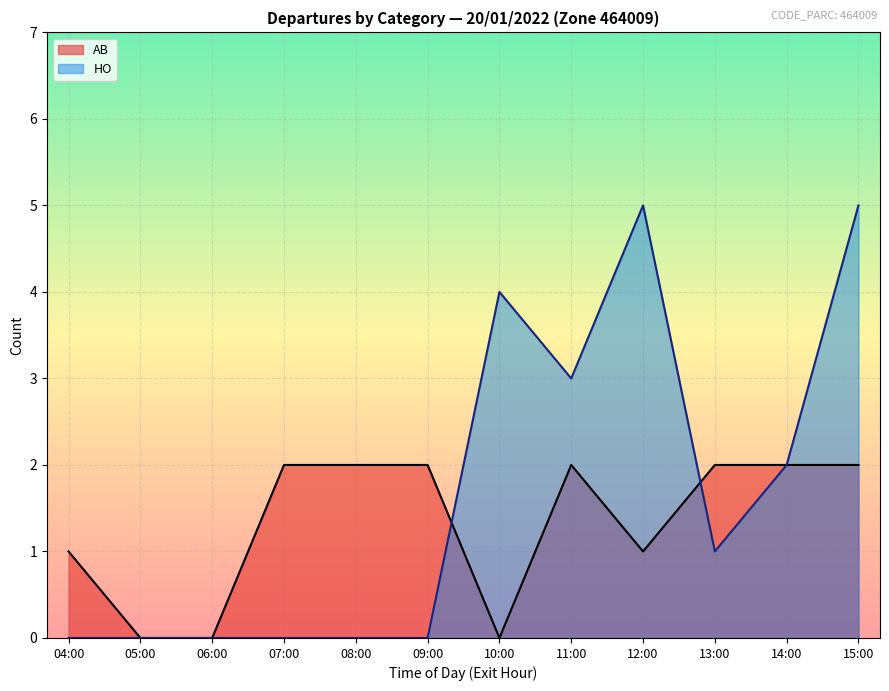

Rank the series by their average value, from highest to lowest.

HO, AB